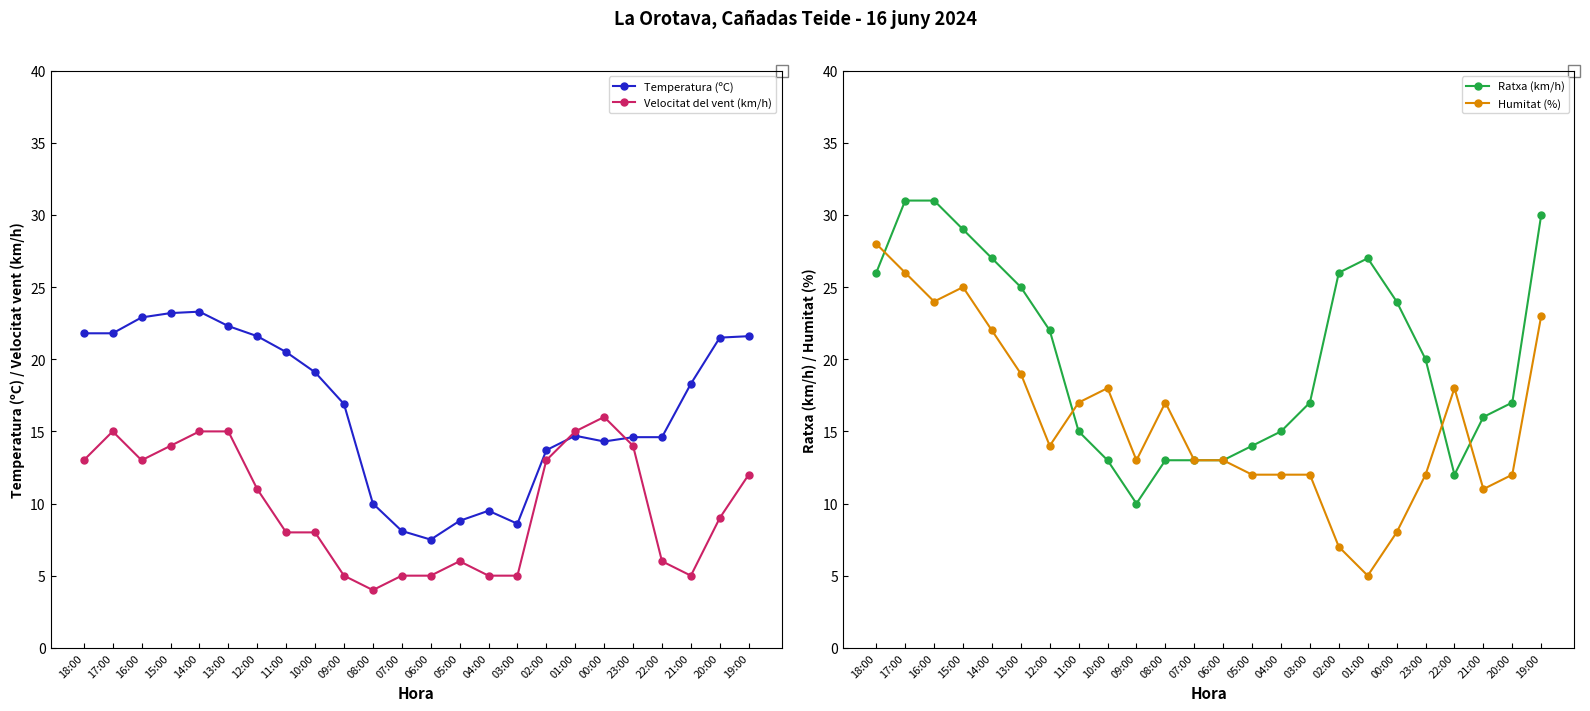

Which series changed the most between 11:00 and 21:00?

Humitat (%)